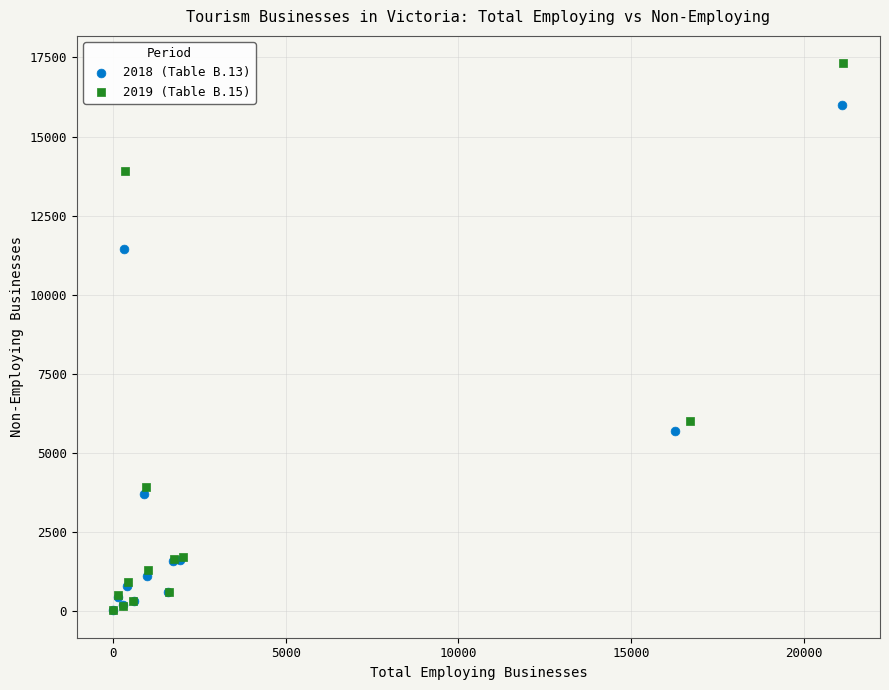

What are all the series names shown in the legend?

2018 (Table B.13), 2019 (Table B.15)